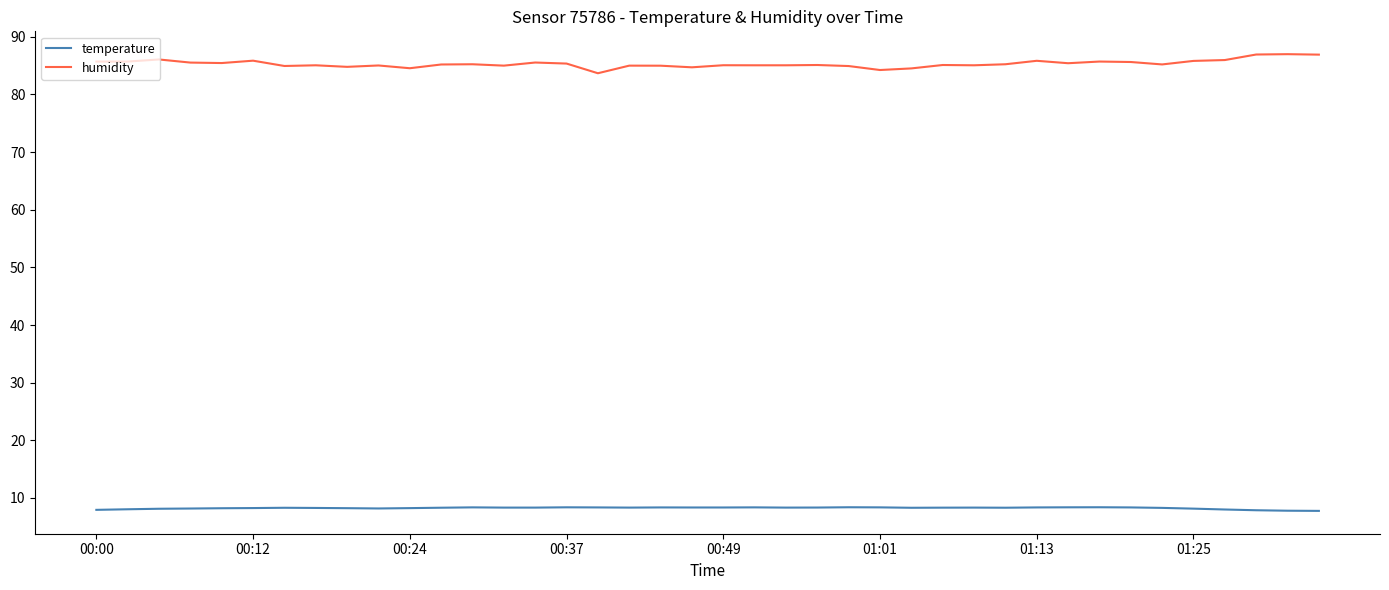

True or false: humidity and temperature intersect in this chart.

False